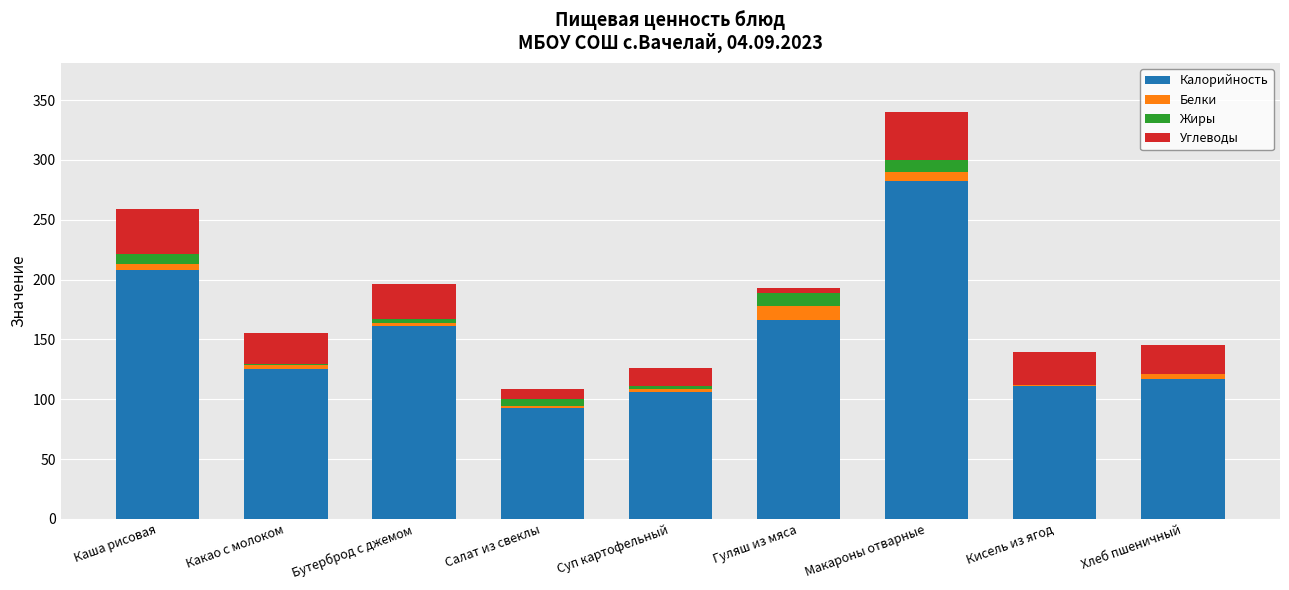

Is it true that Калорийность equals 106.0 at Суп картофельный?

True